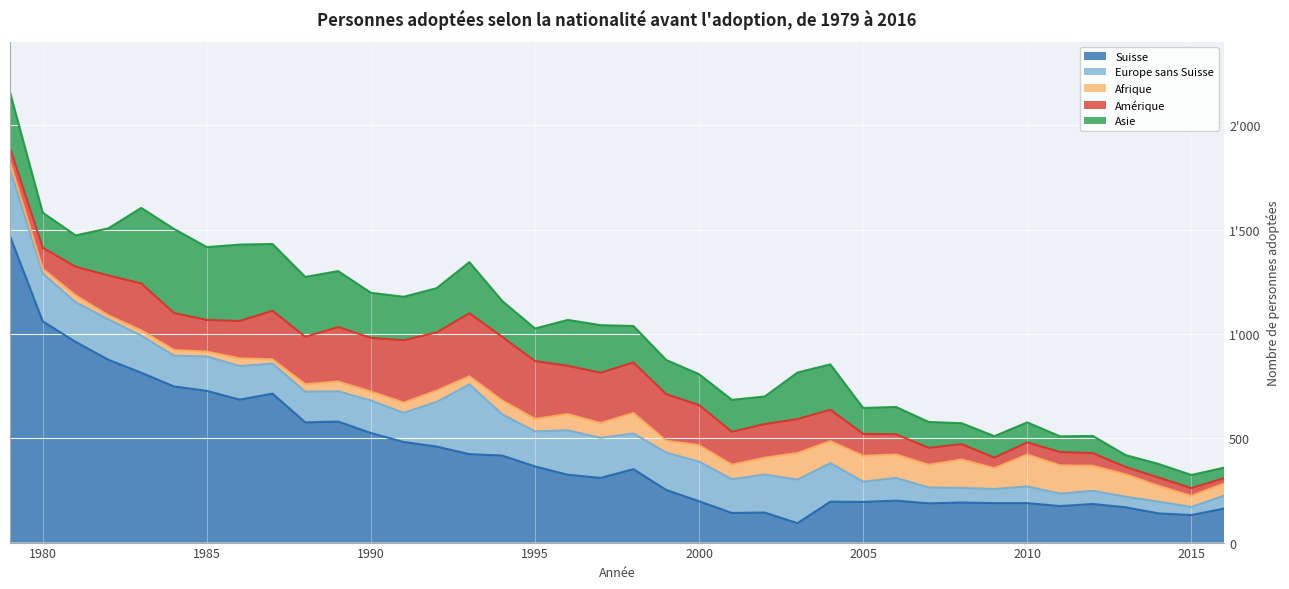

Reading left to right, extract all data points from this chart.

Suisse: 1979=1469	1980=1060	1981=962	1982=876	1983=814	1984=748	1985=727	1986=685	1987=714	1988=576	1989=580	1990=525	1991=482	1992=460	1993=424	1994=417	1995=365	1996=325	1997=310	1998=352	1999=252	2000=198	2001=142	2002=144	2003=93	2004=196	2005=195	2006=201	2007=188	2008=192	2009=189	2010=189	2011=175	2012=185	2013=169	2014=140	2015=132	2016=163
Europe sans Suisse: 1979=322	1980=230	1981=190	1982=194	1983=178	1984=148	1985=165	1986=161	1987=144	1988=147	1989=145	1990=156	1991=140	1992=214	1993=334	1994=198	1995=168	1996=213	1997=192	1998=171	1999=179	2000=190	2001=162	2002=182	2003=209	2004=185	2005=97	2006=109	2007=76	2008=70	2009=68	2010=80	2011=60	2012=63	2013=51	2014=56	2015=39	2016=62
Afrique: 1979=33	1980=21	1981=33	1982=19	1983=25	1984=27	1985=23	1986=37	1987=20	1988=36	1989=47	1990=43	1991=49	1992=54	1993=39	1994=66	1995=60	1996=78	1997=71	1998=98	1999=57	2000=79	2001=69	2002=81	2003=127	2004=105	2005=124	2006=112	2007=109	2008=136	2009=100	2010=153	2011=135	2012=120	2013=107	2014=76	2015=53	2016=58
Amérique: 1979=67	1980=102	1981=137	1982=191	1983=225	1984=177	1985=152	1986=179	1987=233	1988=227	1989=261	1990=257	1991=299	1992=279	1993=302	1994=305	1995=277	1996=231	1997=241	1998=242	1999=223	2000=192	2001=158	2002=161	2003=163	2004=151	2005=105	2006=97	2007=81	2008=74	2009=50	2010=58	2011=64	2012=61	2013=35	2014=40	2015=37	2016=26
Asie: 1979=268	1980=168	1981=150	1982=226	1983=362	1984=403	1985=349	1986=366	1987=320	1988=287	1989=268	1990=216	1991=208	1992=212	1993=245	1994=172	1995=156	1996=220	1997=228	1998=175	1999=164	2000=148	2001=153	2002=132	2003=223	2004=217	2005=124	2006=131	2007=124	2008=100	2009=103	2010=96	2011=75	2012=82	2013=57	2014=65	2015=63	2016=50